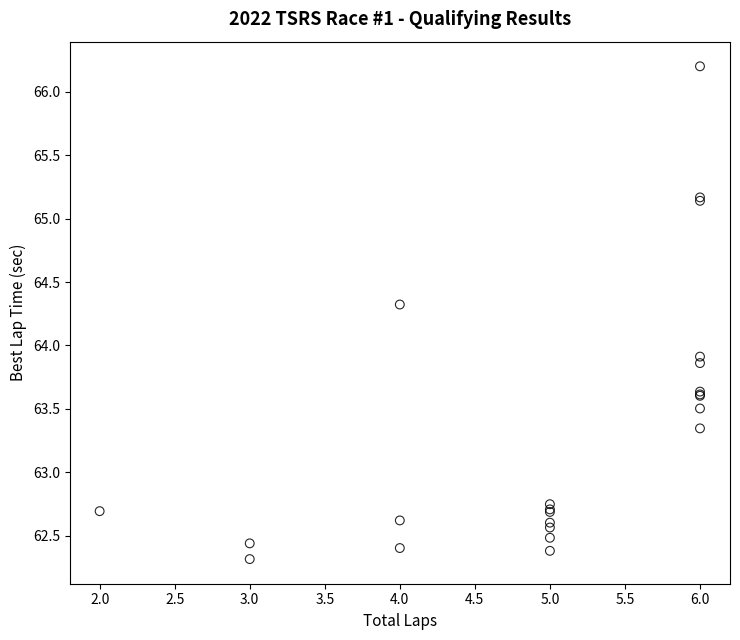

What Y value in the scatter plot is closest to 64?

63.9